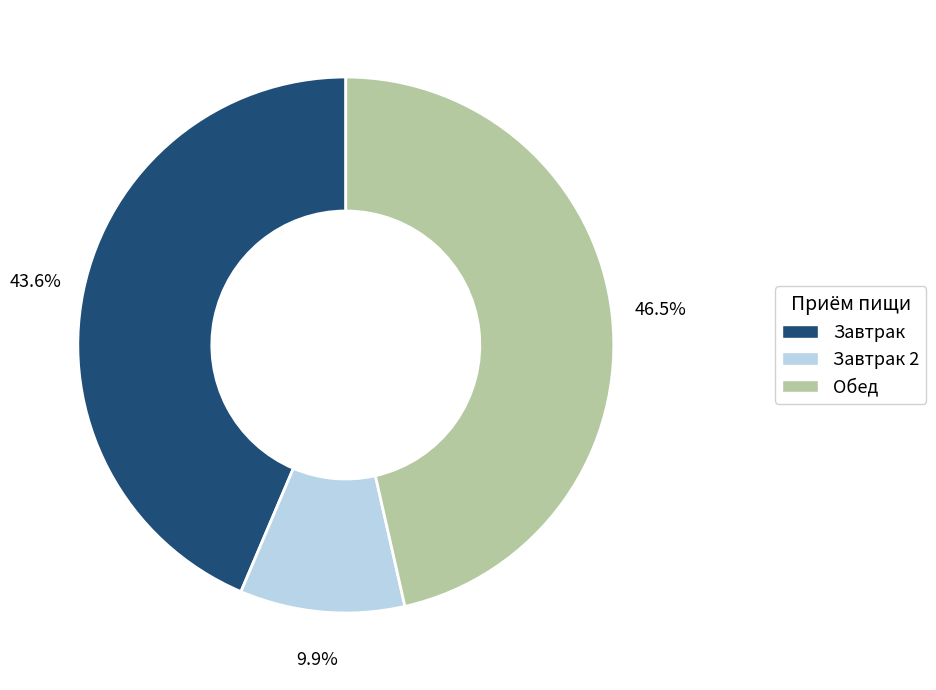

Does any single category account for the majority?

No